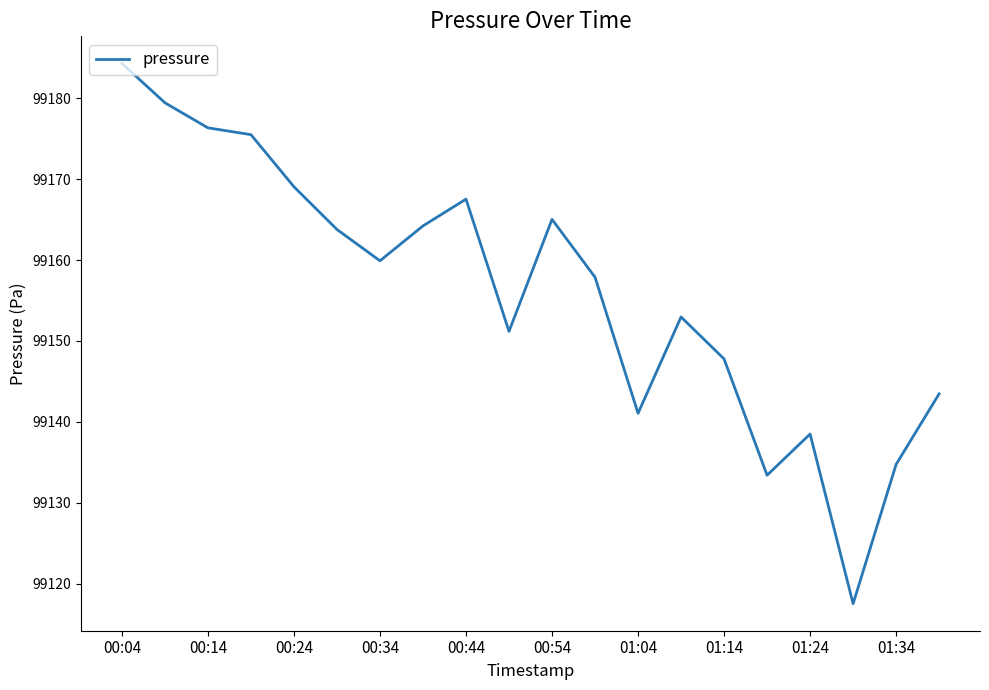

What is the maximum value shown in the chart?

99184.3